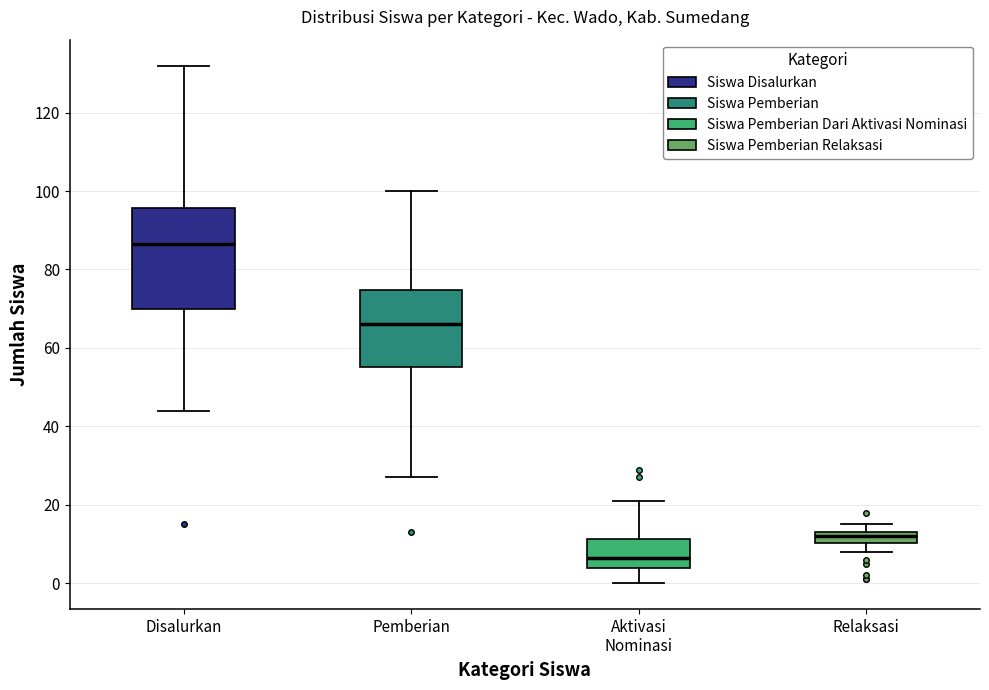

Where is the upper edge of the box for Relaksasi on the y-axis? The values are not printed on the chart, so give them approximately, as read against the axis.

14